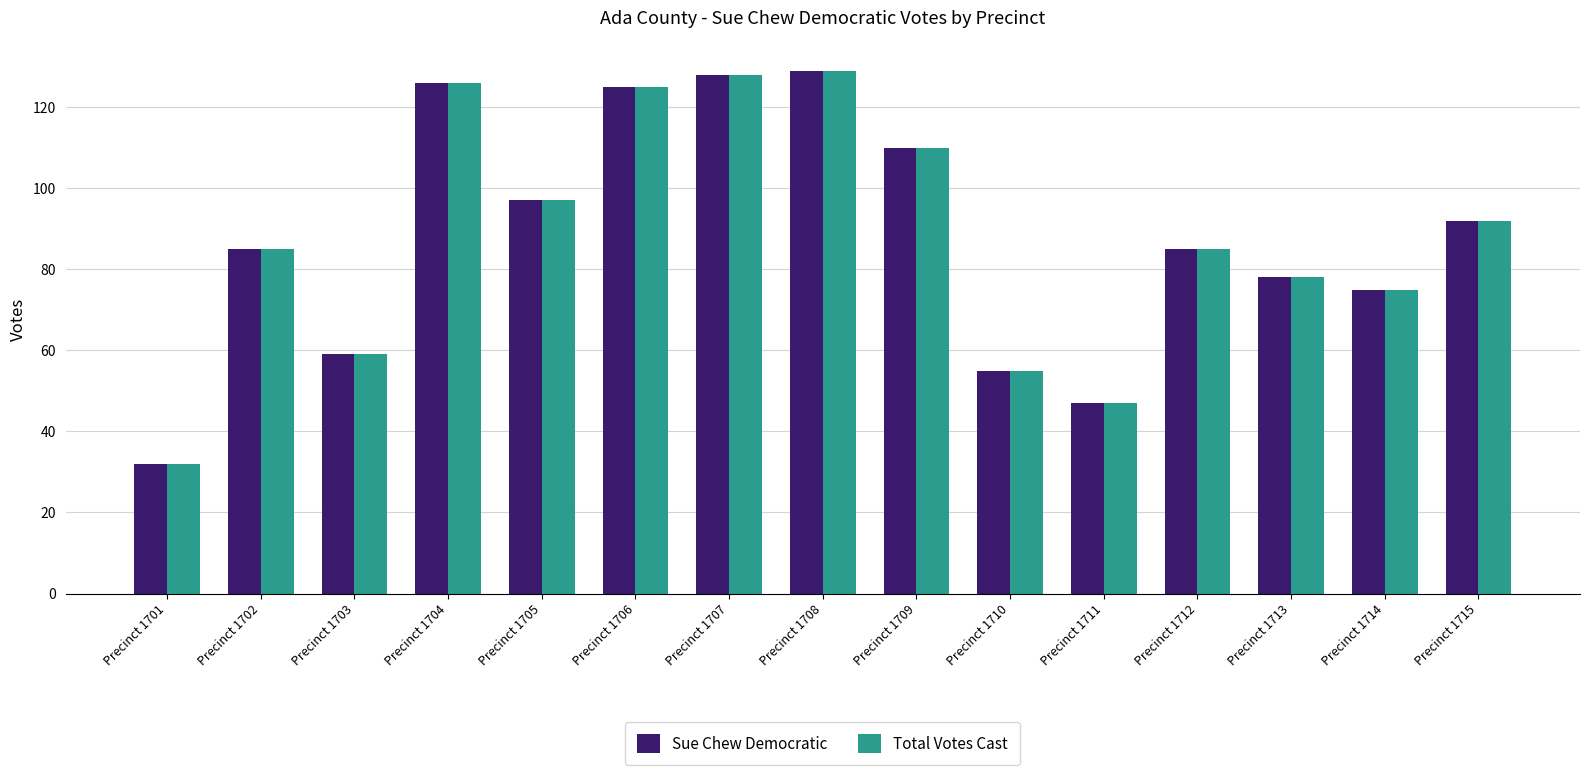

What is the minimum value shown in the chart?

32